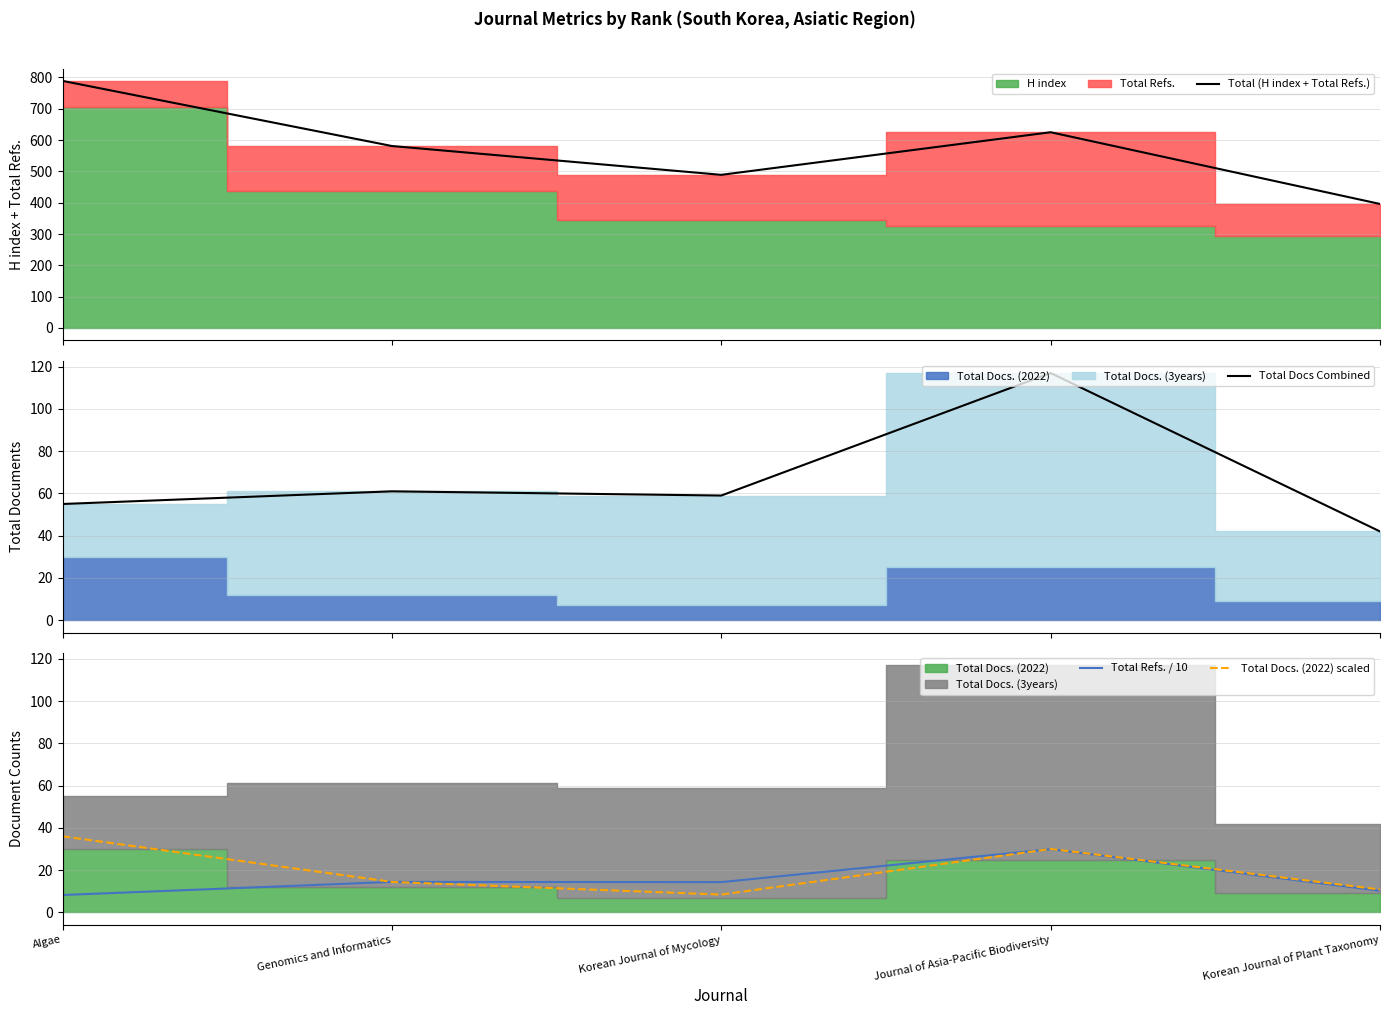

What value does the Total Docs Combined series have at Korean Journal of Plant Taxonomy?

42.0